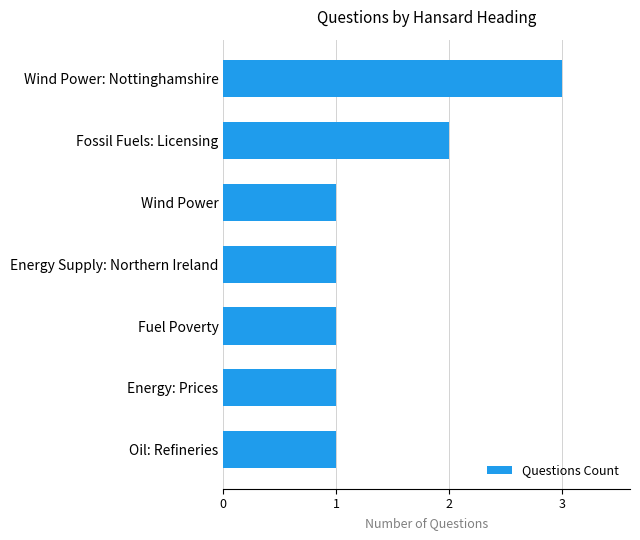

What is the difference between the maximum and minimum values?

2